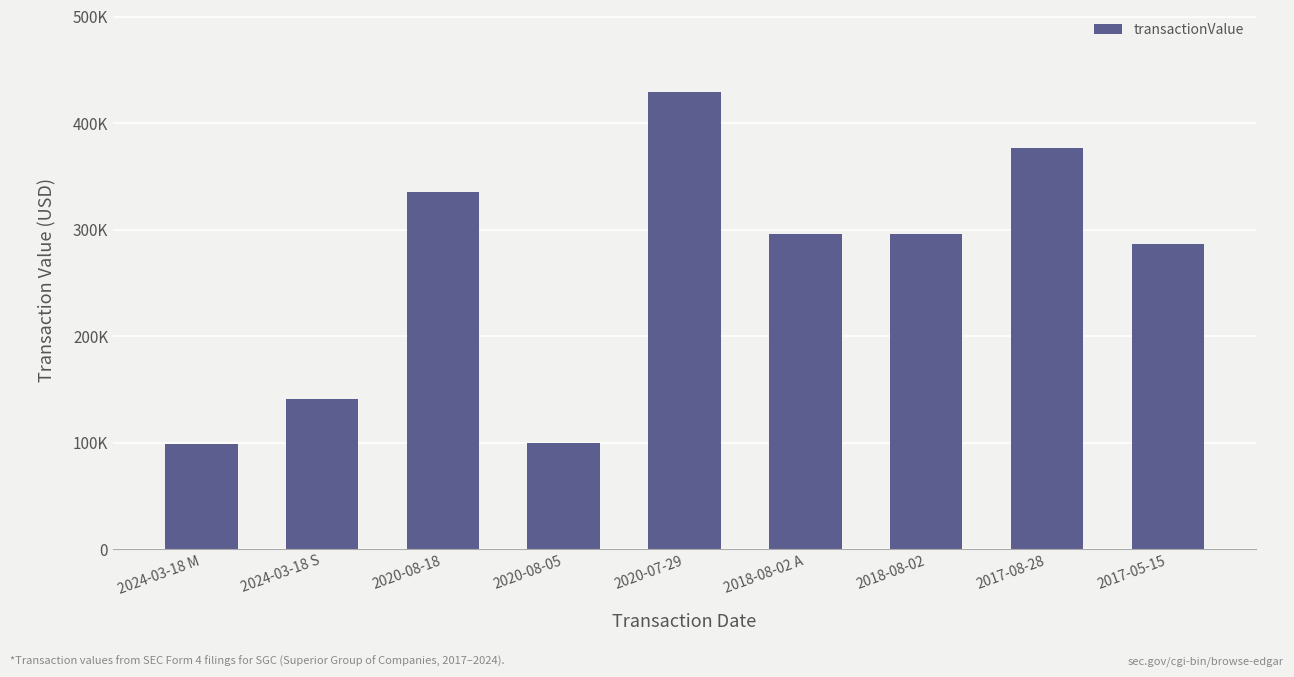

True or false: the data shows 295790 at 2018-08-02.

True